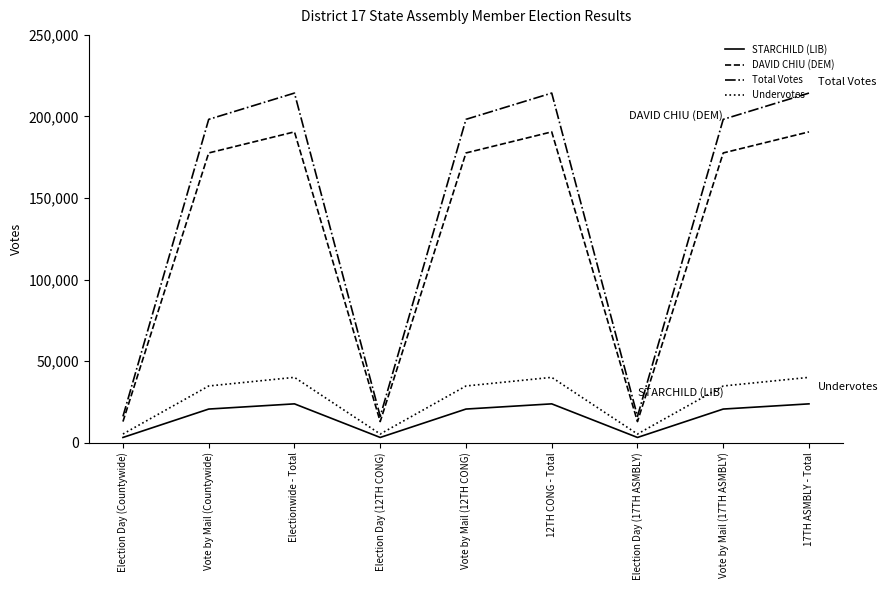

At which category does DAVID CHIU (DEM) reach its first local peak?

Electionwide - Total